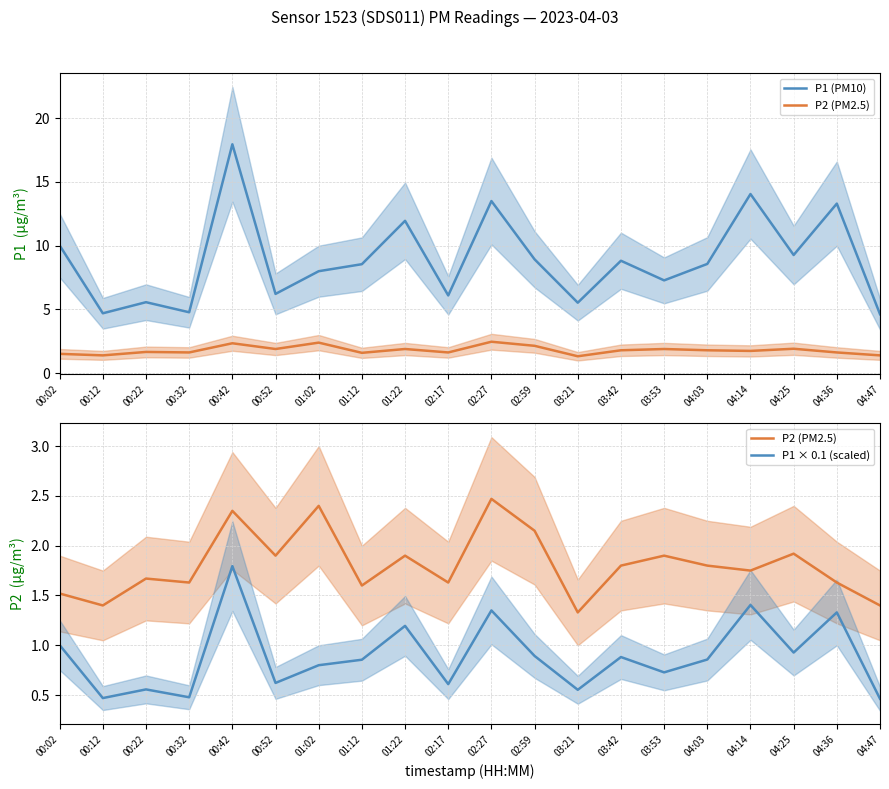

Is it true that P2 (PM2.5) equals 1.9 at 00:52?

True